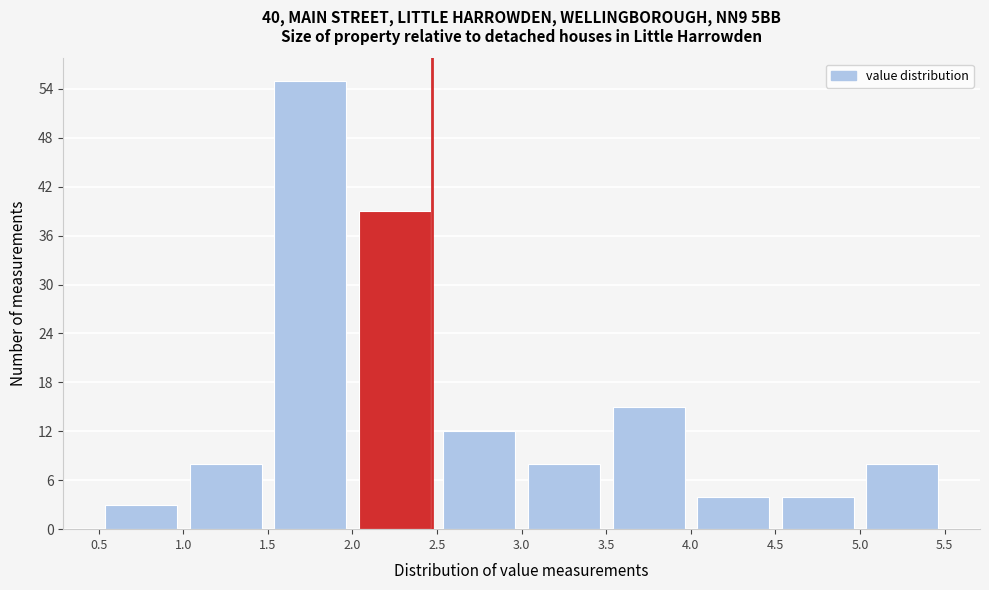

Reading left to right, transcribe this chart: for each bar, give the range it covers on the x-axis and its height. The values are not printed on the chart, so give them approximately, as read against the axis.

0.5 to 1.0: 3
1.0 to 1.5: 8
1.5 to 2.0: 55
2.0 to 2.5: 39
2.5 to 3.0: 12
3.0 to 3.5: 8
3.5 to 4.0: 15
4.0 to 4.5: 4
4.5 to 5.0: 4
5.0 to 5.5: 8